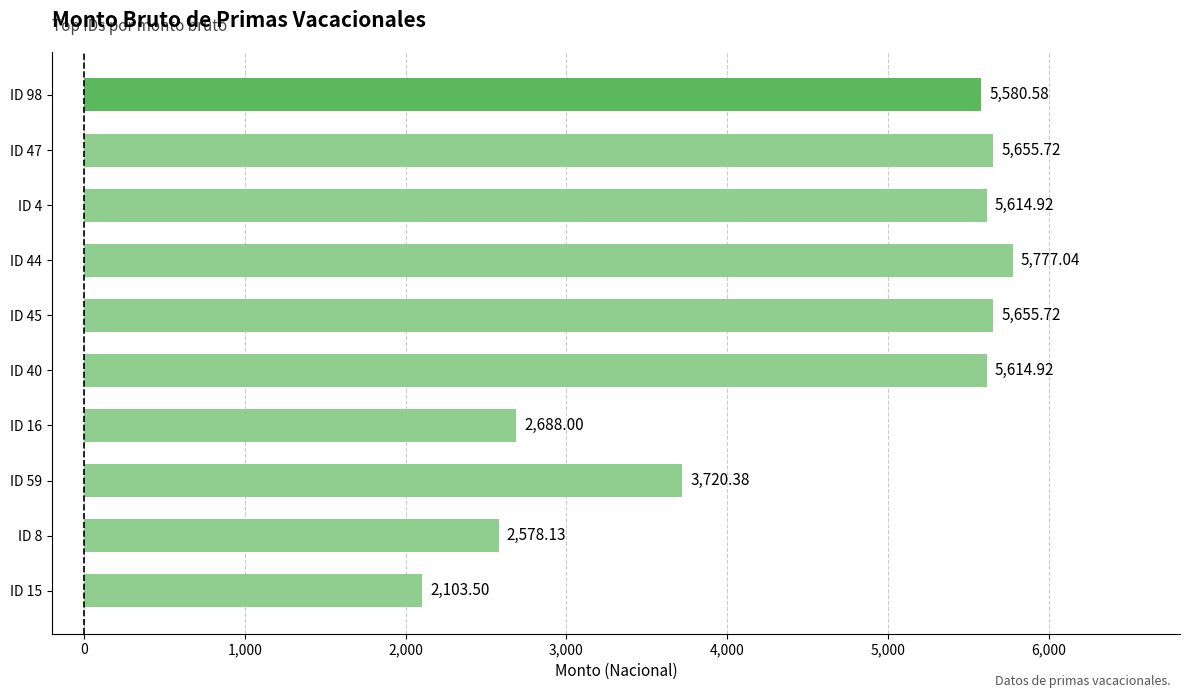

Approximately how many times larger is the value at ID 40 compared to ID 47?

1.0